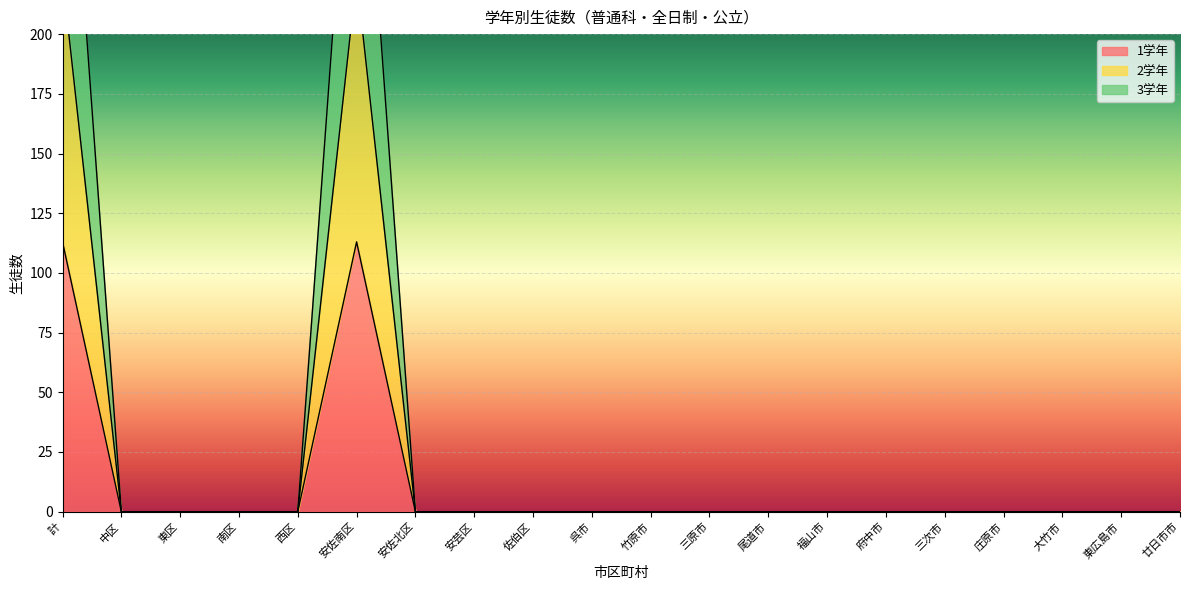

What is the label of the 14th point from the left?

福山市